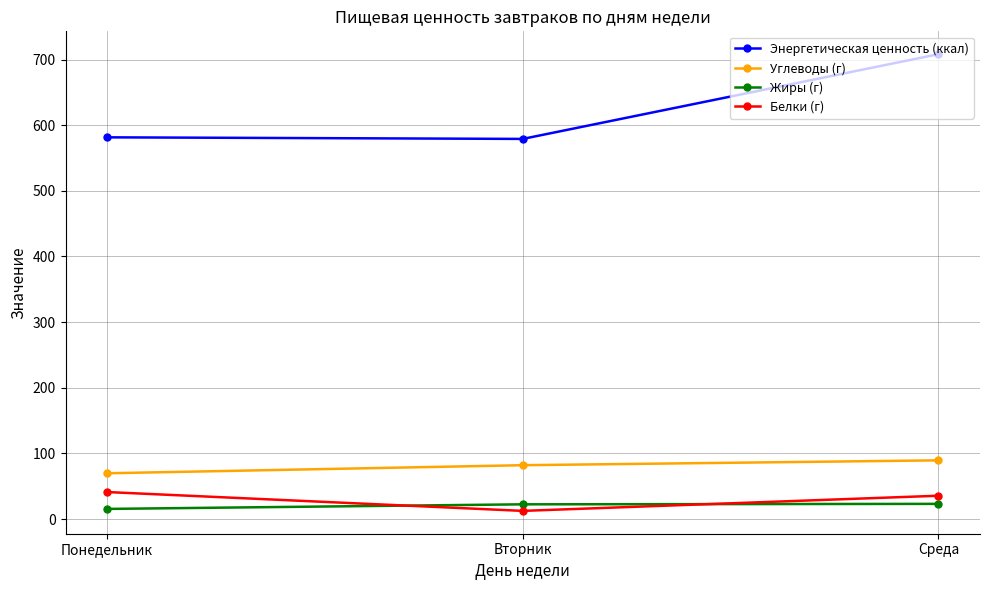

How many lines are shown in the chart?

4